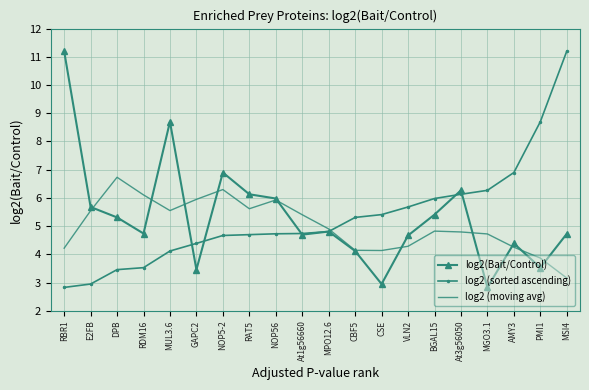

At PMI1, list the series in order from largest to smallest.

log2 (sorted ascending), log2 (moving avg), log2(Bait/Control)